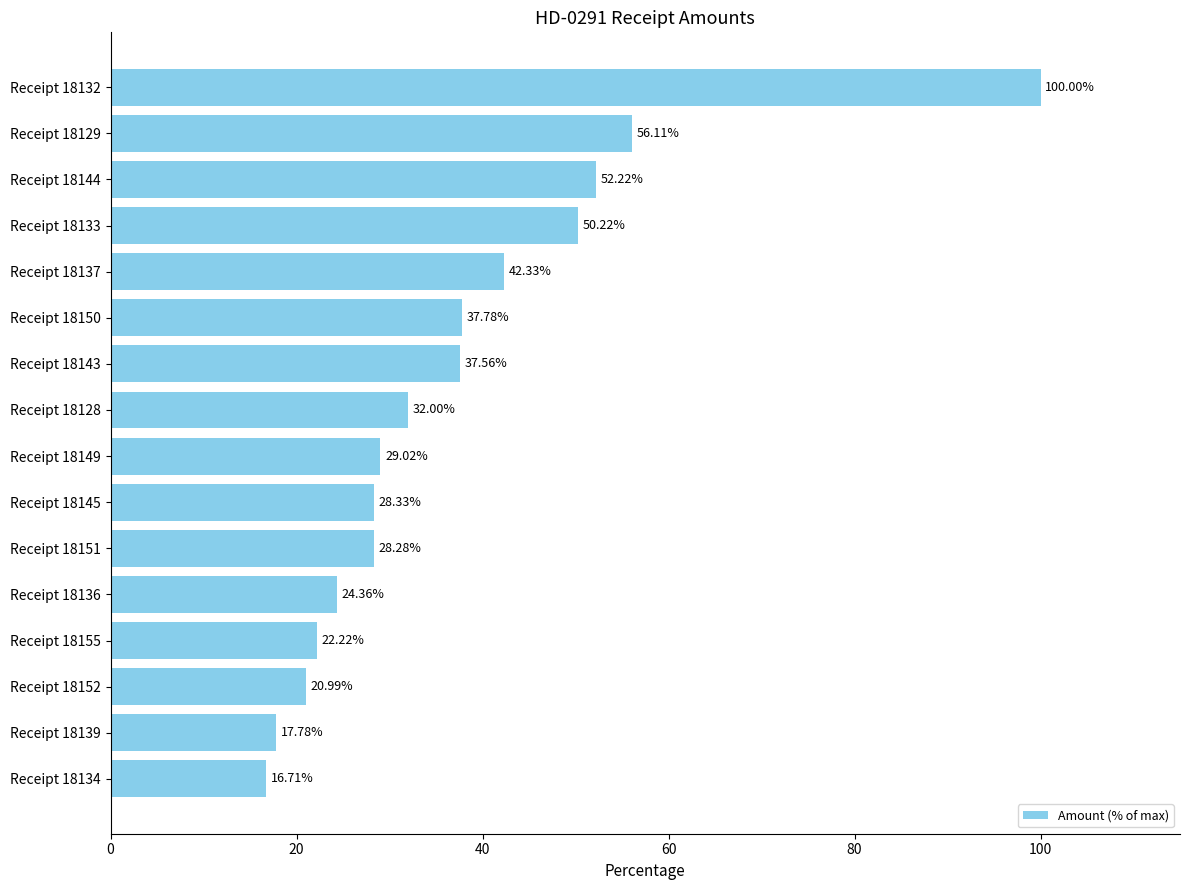

Approximately how many times larger is the value at Receipt 18132 compared to Receipt 18128?

3.1